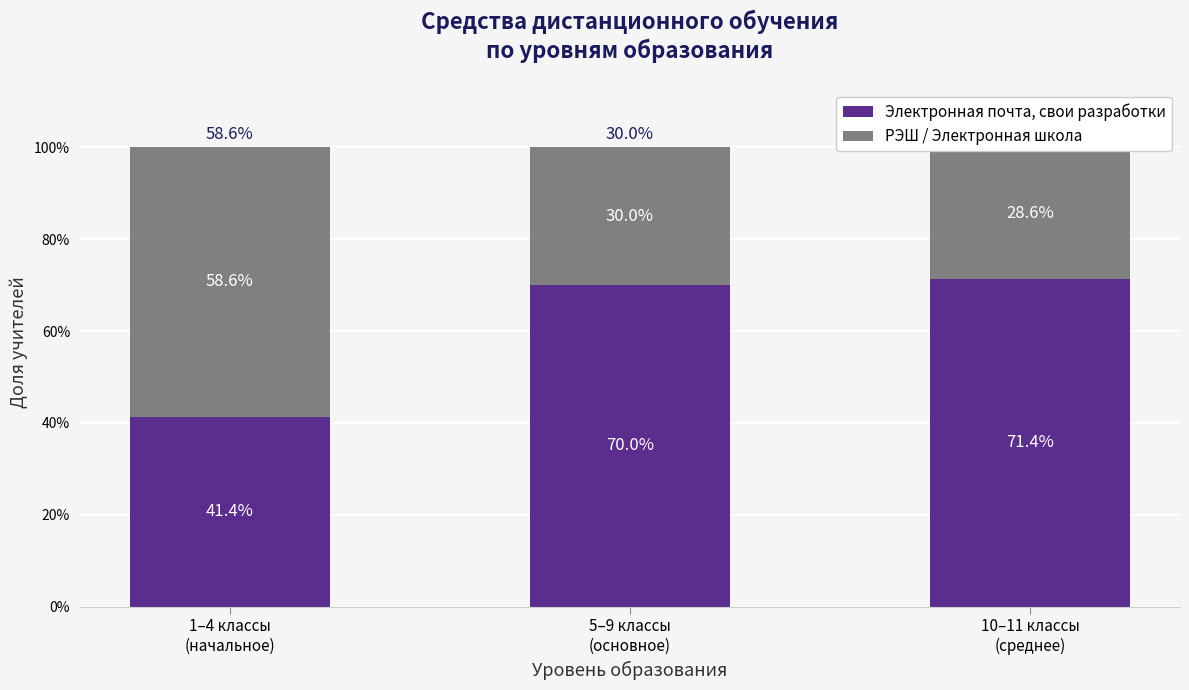

Which has a higher value, 10–11 классы
(среднее) or 1–4 классы
(начальное)?

10–11 классы
(среднее)